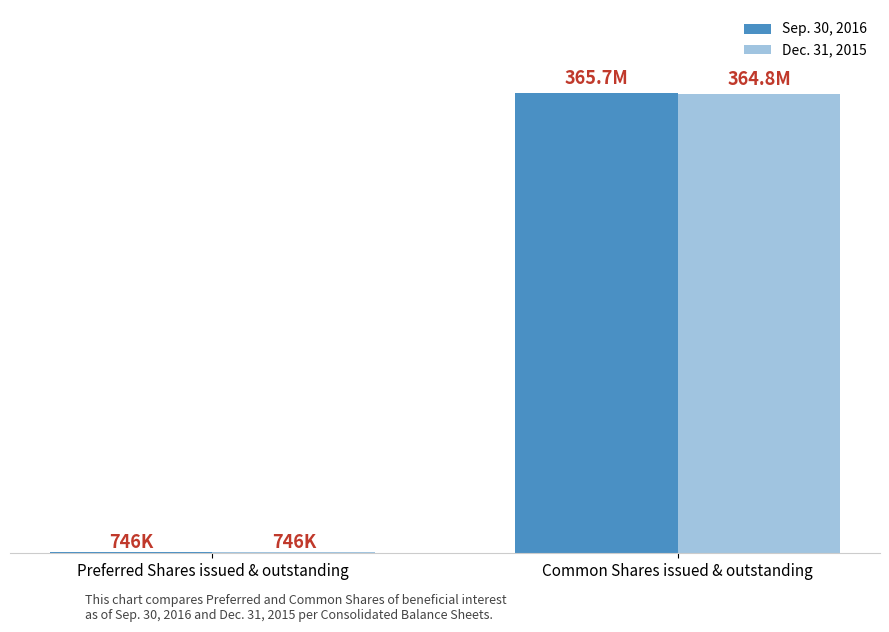

What are all the series names shown in the legend?

Sep. 30, 2016, Dec. 31, 2015